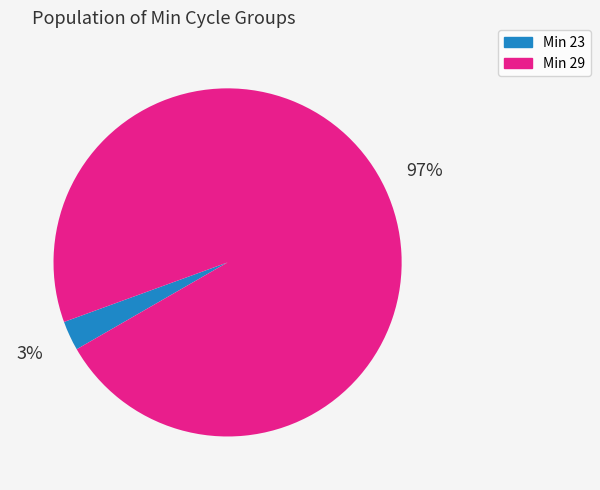

Count the number of slices in the pie.

2